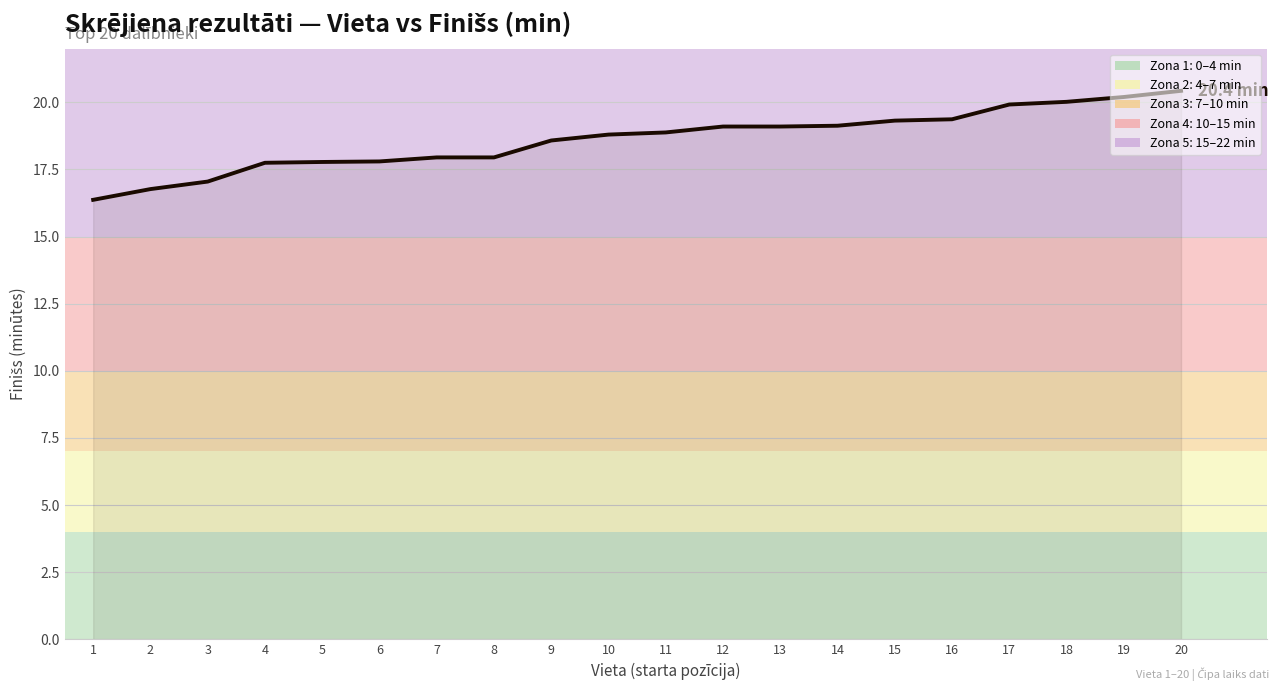

What is the difference between the values at 15 and 17?

0.6